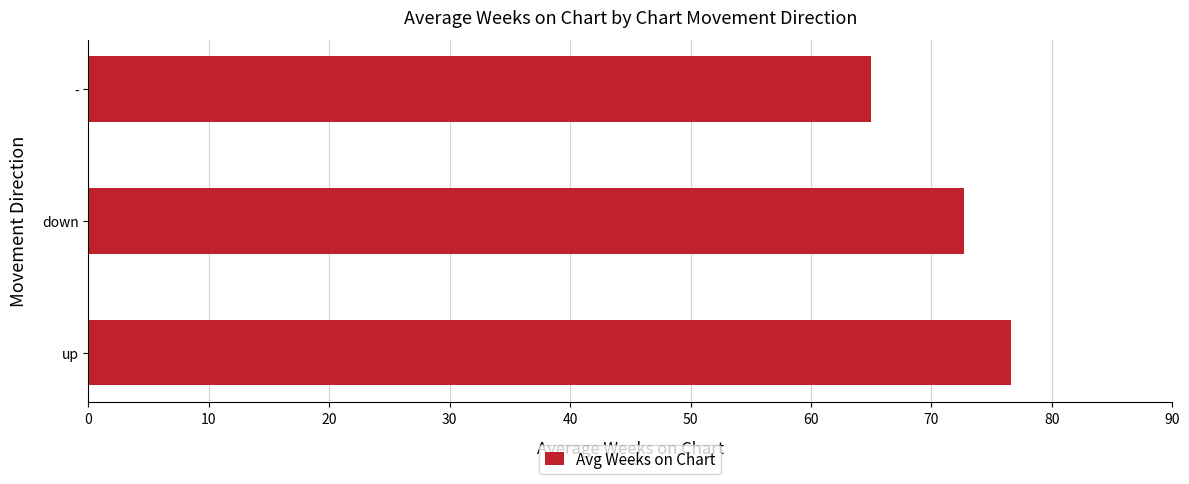

Count the number of values greater than 72.

2